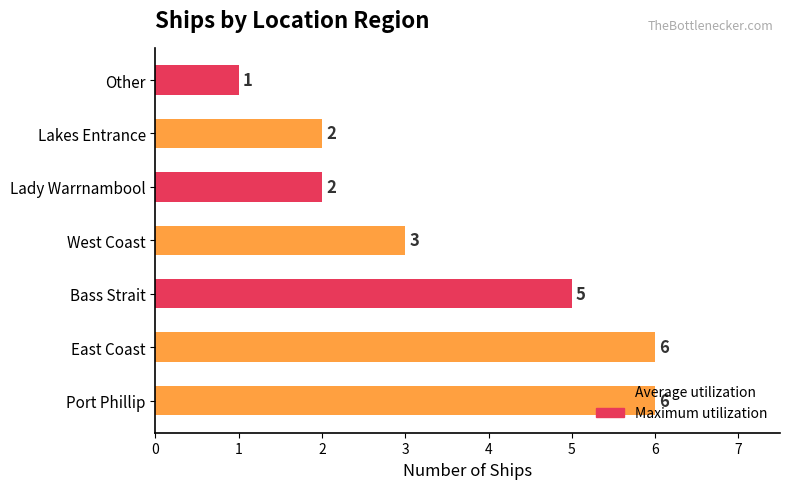

True or false: the data shows 0 at Lakes Entrance.

False